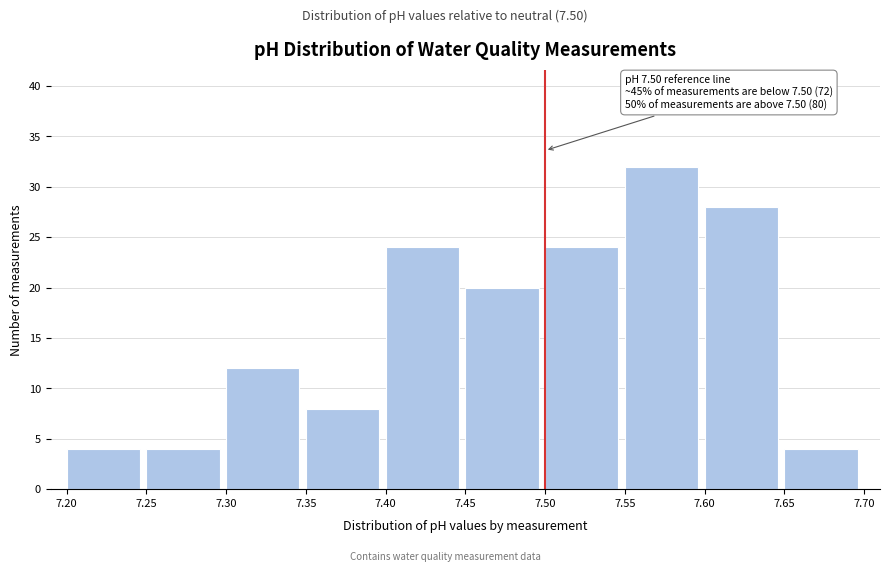

Which range on the x-axis has the tallest bar?

7.55 to 7.60